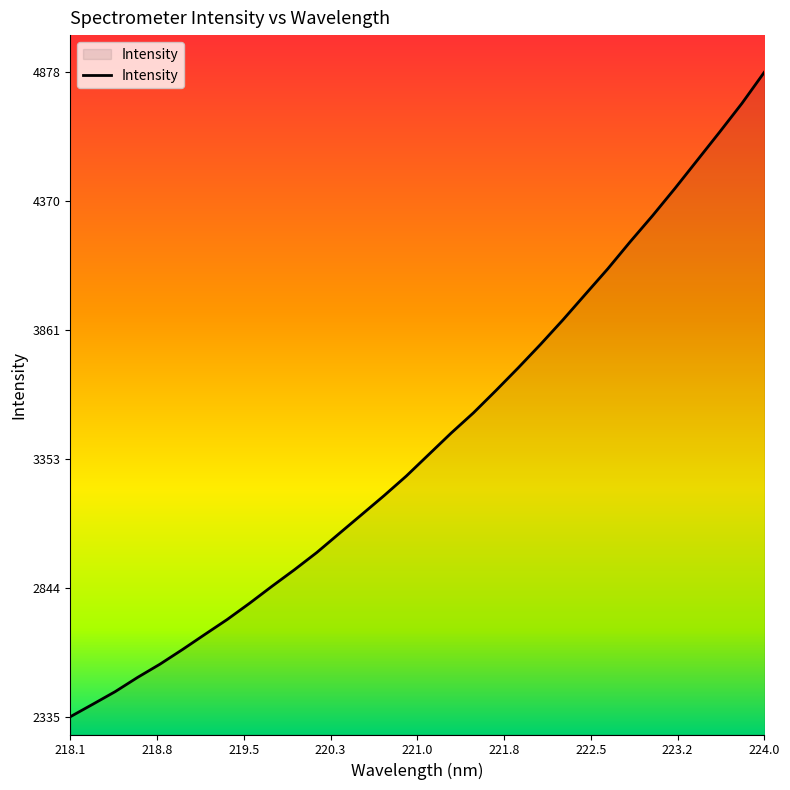

What is the minimum value shown in the chart?

2335.5